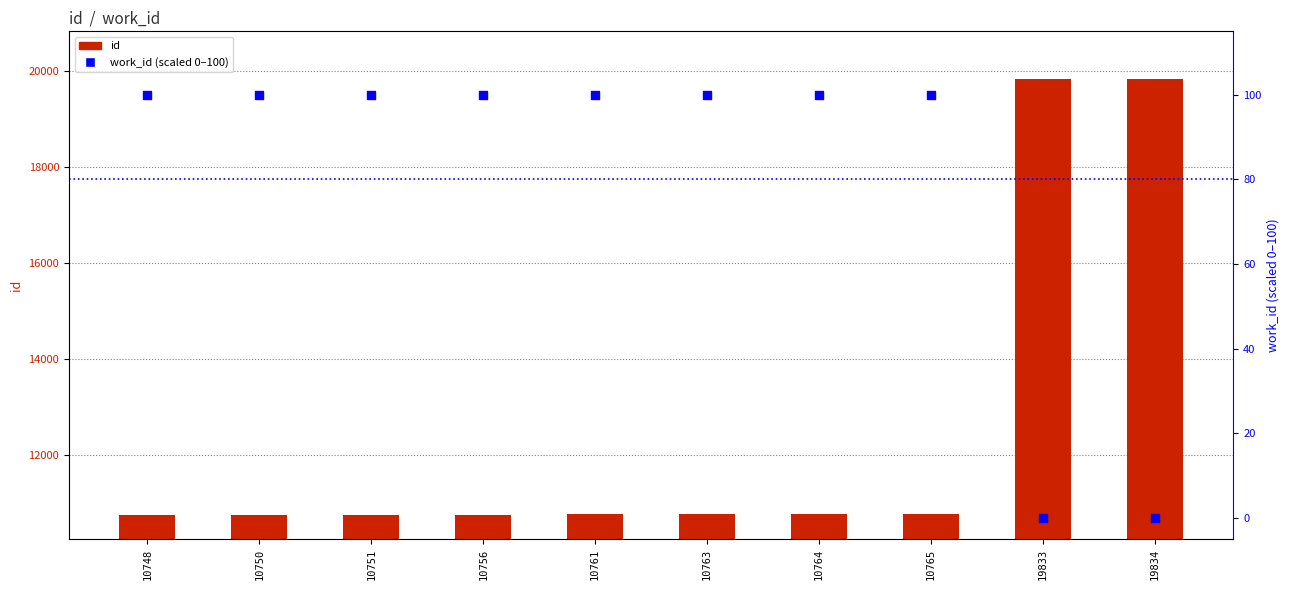

Which series reaches the minimum Y coordinate?

work_id (scaled)